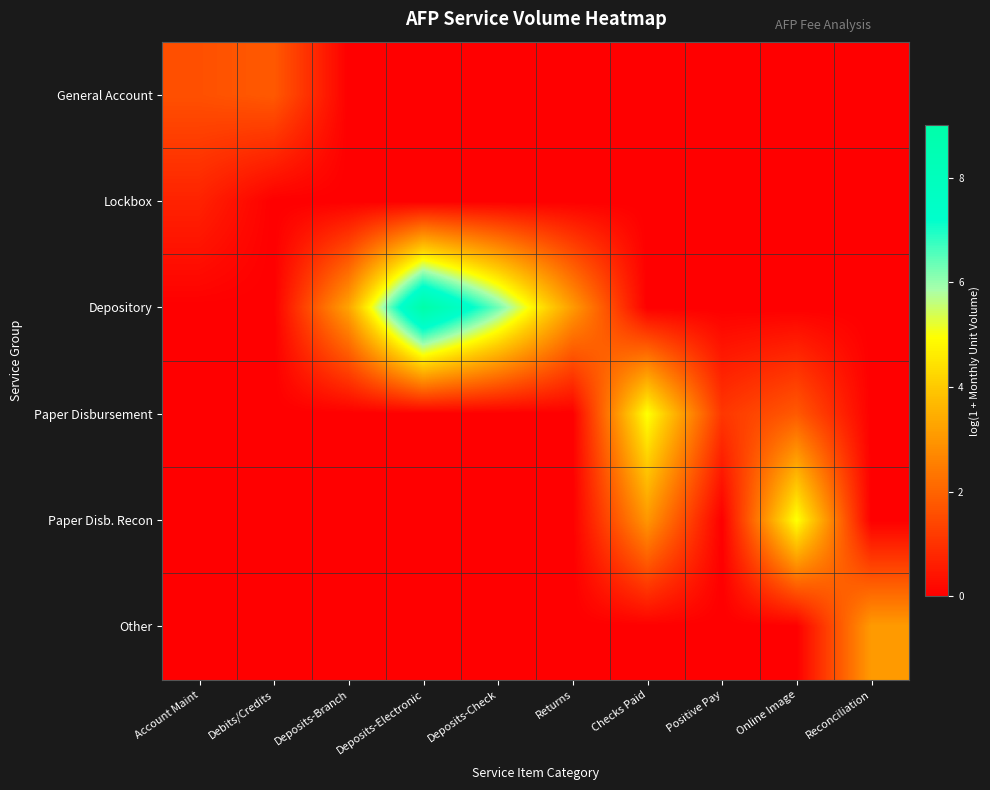

Which label corresponds to the largest value in the chart?

Deposits-Electronic